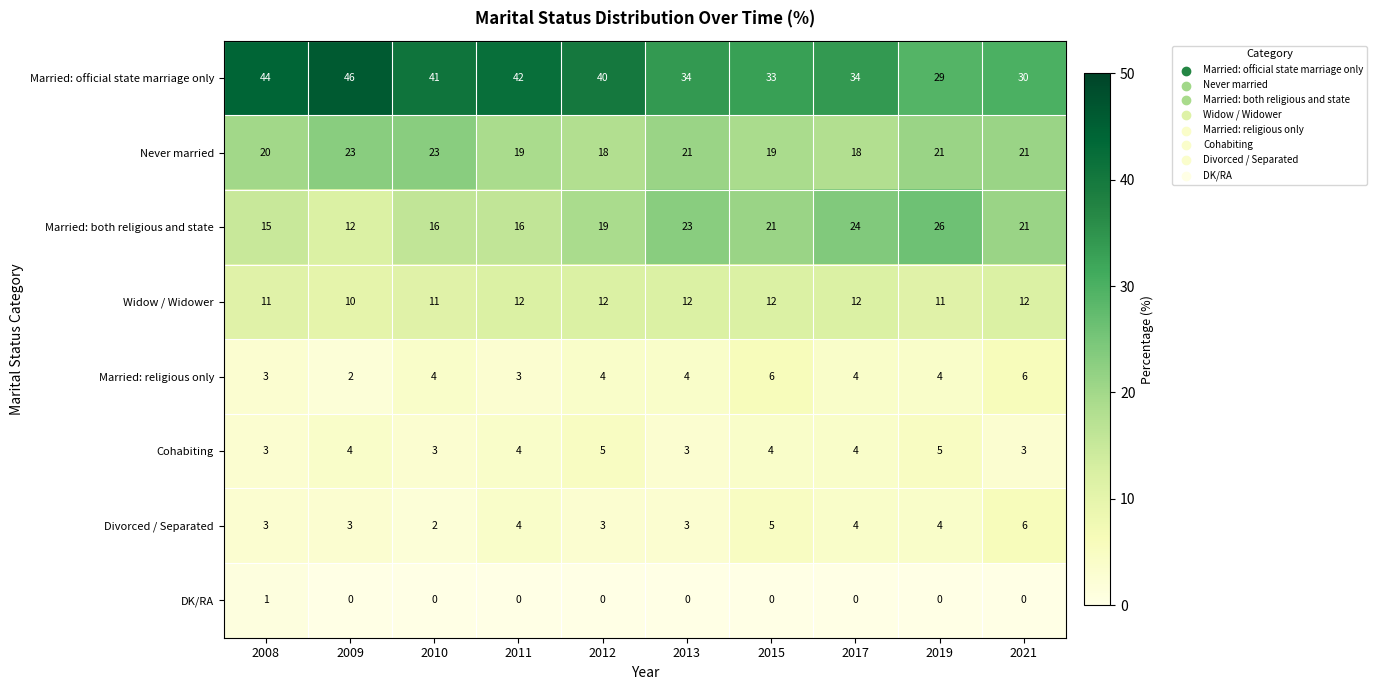

How many Cohabiting values are between 3 and 4?

8